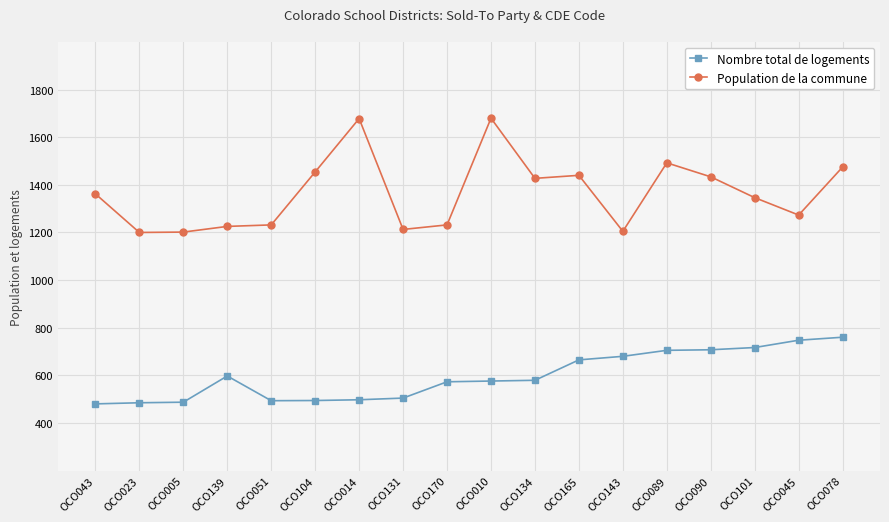

What is the difference between the maximum and minimum values in the Nombre total de logements series?

280.0